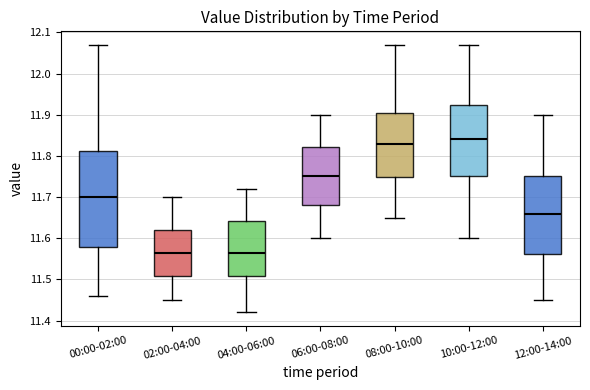

Reading left to right, read every box against the y-axis: the position of its median line, the range the box covers, and the ends of its whiskers. The values are not printed on the chart, so give them approximately, as read against the axis.

00:00-02:00: median 11.70, box 11.58 to 11.81, whiskers 11.46 to 12.07
02:00-04:00: median 11.57, box 11.51 to 11.62, whiskers 11.45 to 11.70
04:00-06:00: median 11.57, box 11.51 to 11.64, whiskers 11.42 to 11.72
06:00-08:00: median 11.75, box 11.68 to 11.82, whiskers 11.60 to 11.90
08:00-10:00: median 11.83, box 11.75 to 11.91, whiskers 11.65 to 12.07
10:00-12:00: median 11.84, box 11.75 to 11.92, whiskers 11.60 to 12.07
12:00-14:00: median 11.66, box 11.56 to 11.75, whiskers 11.45 to 11.90